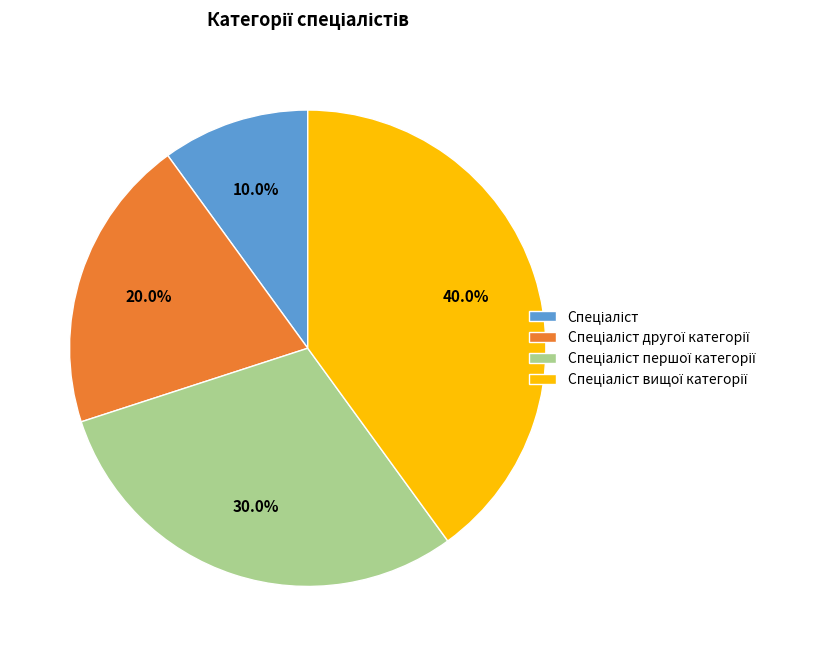

Is there a majority slice in this chart?

No